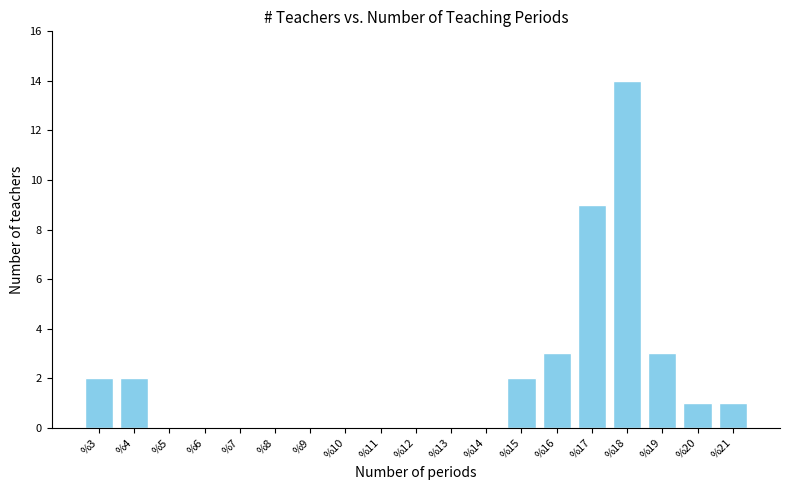

Reading left to right, transcribe this chart: for each bar, give the range it covers on the x-axis and its height. The values are not printed on the chart, so give them approximately, as read against the axis.

2.5 to 3.5: 2
3.5 to 4.5: 2
4.5 to 5.5: 0
5.5 to 6.5: 0
6.5 to 7.5: 0
7.5 to 8.5: 0
8.5 to 9.5: 0
9.5 to 10.5: 0
10.5 to 11.5: 0
11.5 to 12.5: 0
12.5 to 13.5: 0
13.5 to 14.5: 0
14.5 to 15.5: 2
15.5 to 16.5: 3
16.5 to 17.5: 9
17.5 to 18.5: 14
18.5 to 19.5: 3
19.5 to 20.5: 1
20.5 to 21.5: 1